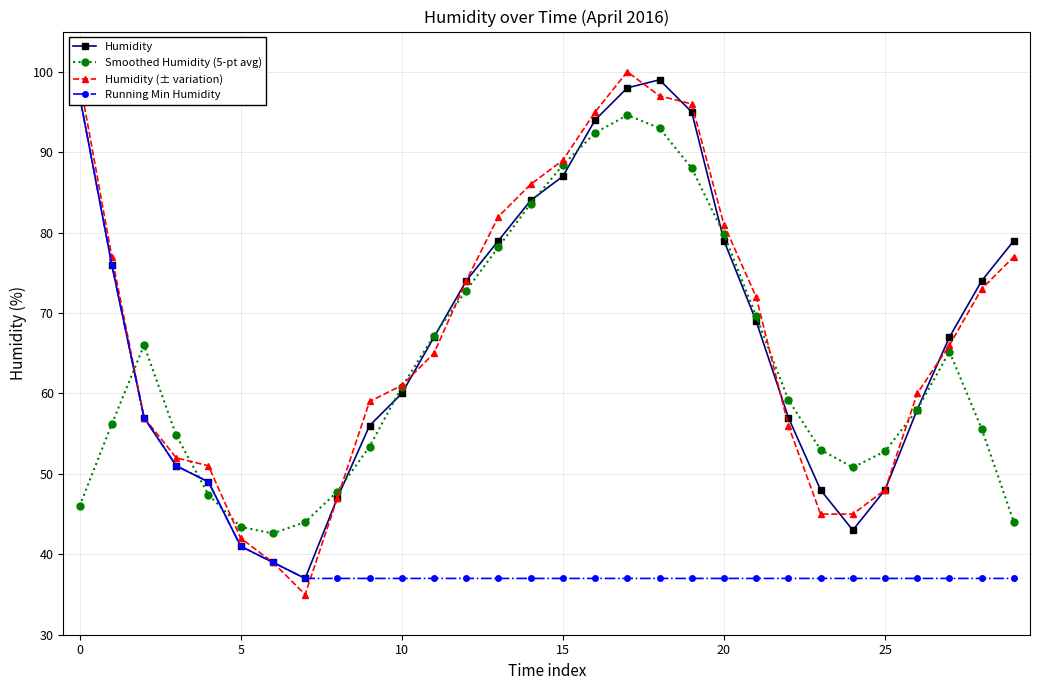

What is the sum of the Humidity (± variation) values at 13 and 15?

171.0